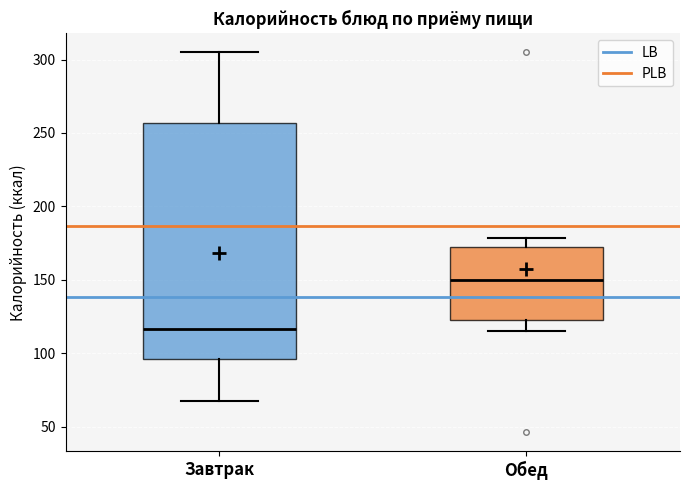

Reading left to right, transcribe this box plot: for each box, give where its median line is, the range the box spans, and where its two whiskers end, as read against the y-axis. The values are not printed on the chart, so give them approximately, as read against the axis.

Завтрак: median 115, box 95 to 255, whiskers 70 to 305
Обед: median 150, box 125 to 170, whiskers 115 to 180